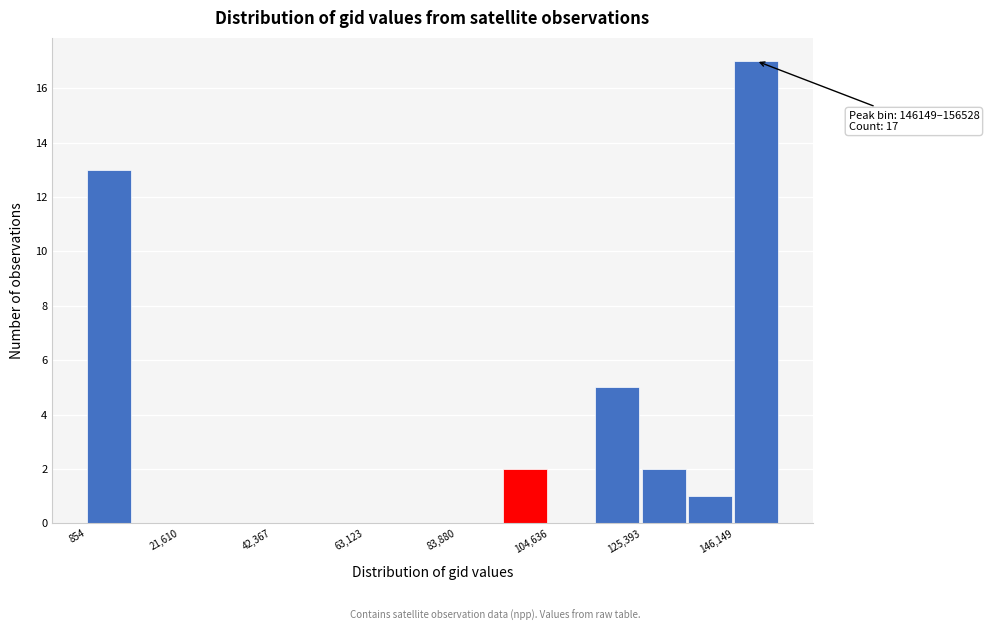

Read against the x-axis, roughly where is the centre of the tallest bar?

150000